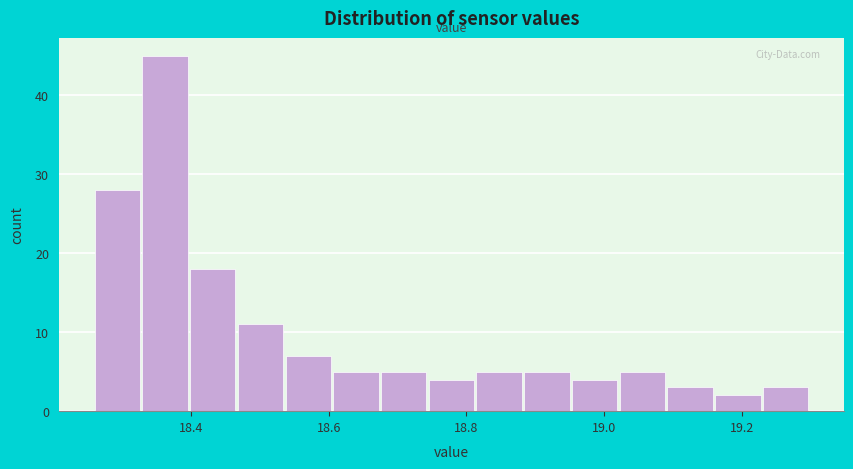

Around what value on the x-axis is the tallest bar? Give the approximate position of its centre, as read against the axis.

18.36